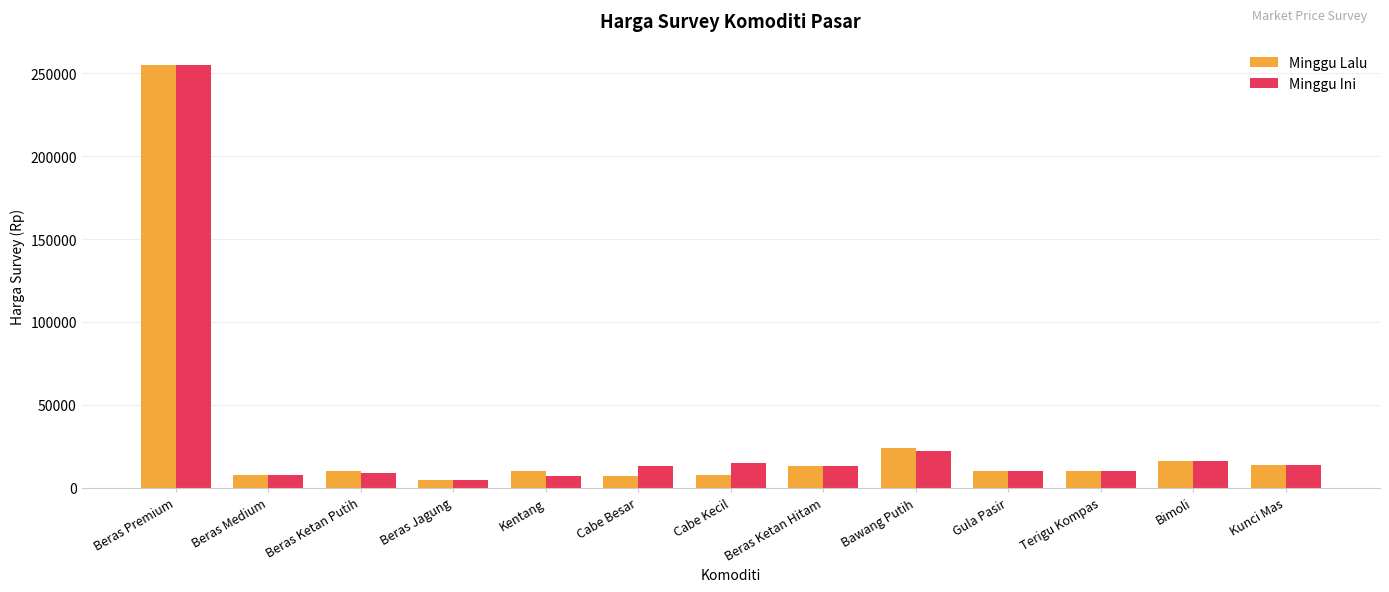

What is the spread (max minus min) of values at Cabe Besar?

6000